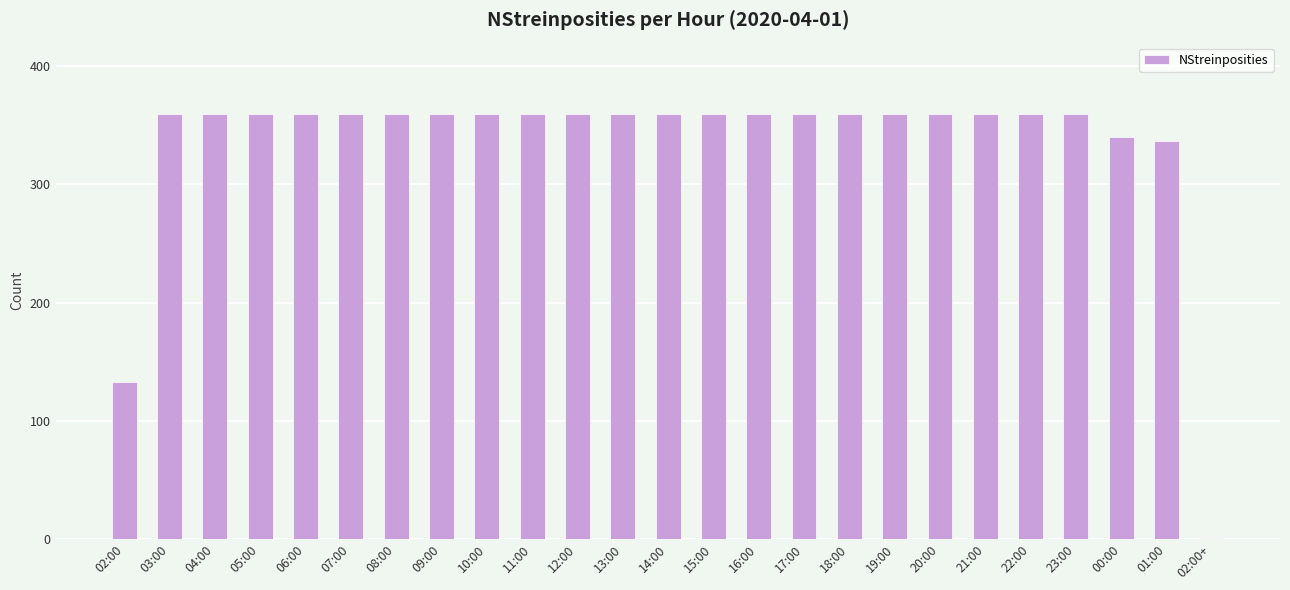

What is the greatest value displayed?

360